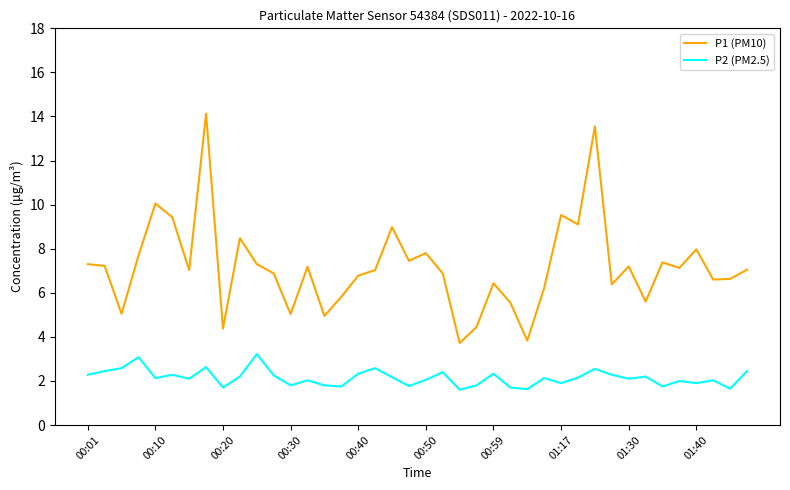

True or false: P2 (PM2.5) and P1 (PM10) cross at least once.

False